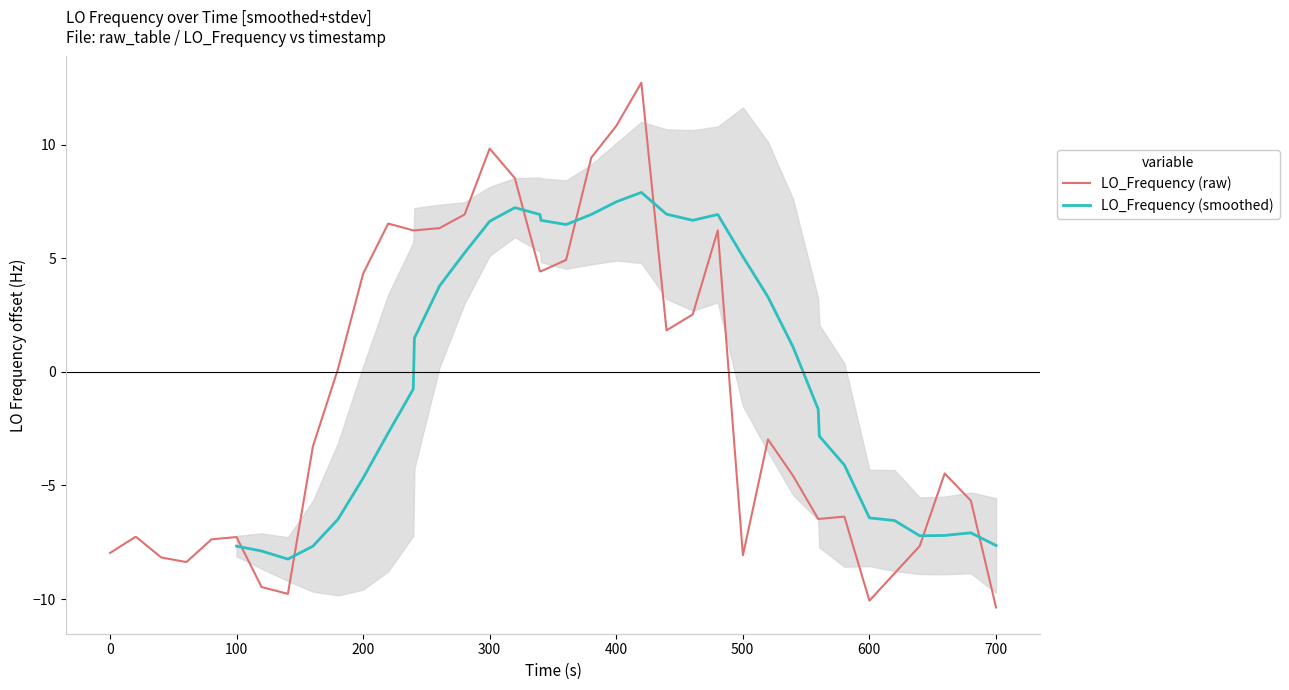

What is the value of the LO_Frequency (raw) point at the 4th from the left?

-8.2